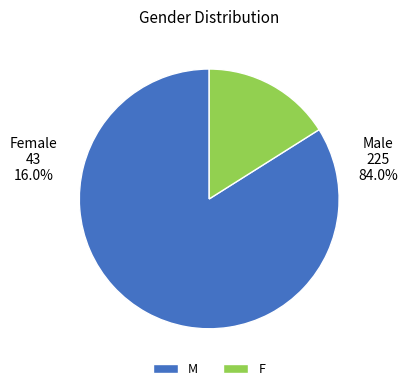

Which has a higher value, F or M?

M